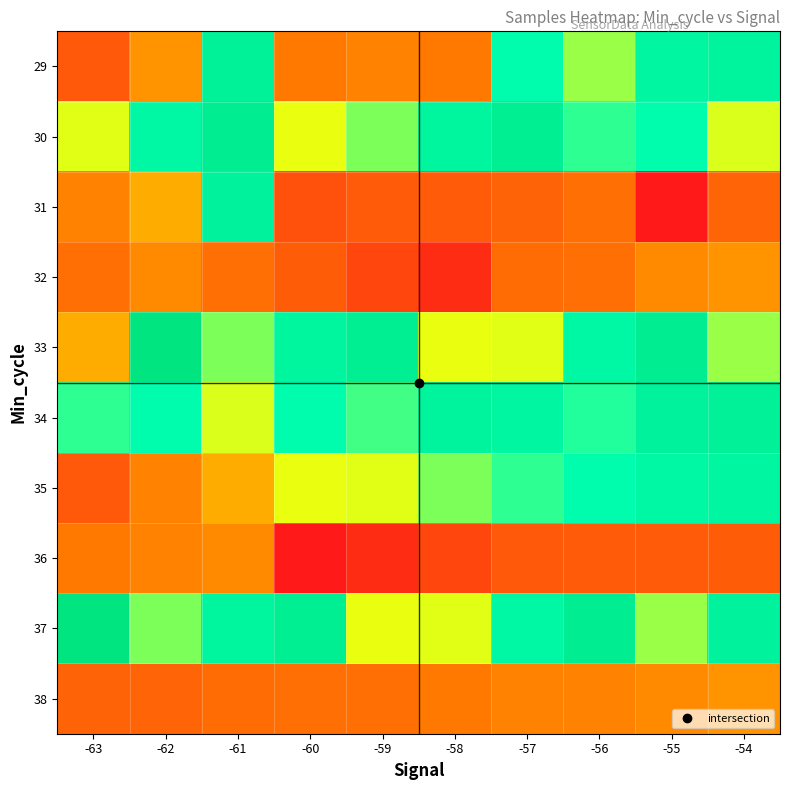

List the series in order of their peak value, lowest first.

36, 32, 38, 35, 31, 29, 34, 30, 33, 37